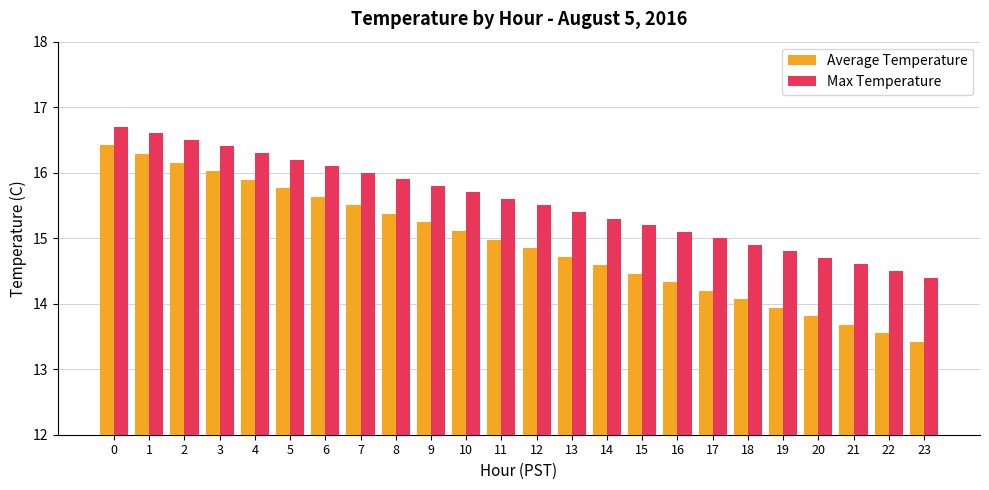

The value of Average Temperature at 0 is 4.1. True or false?

False